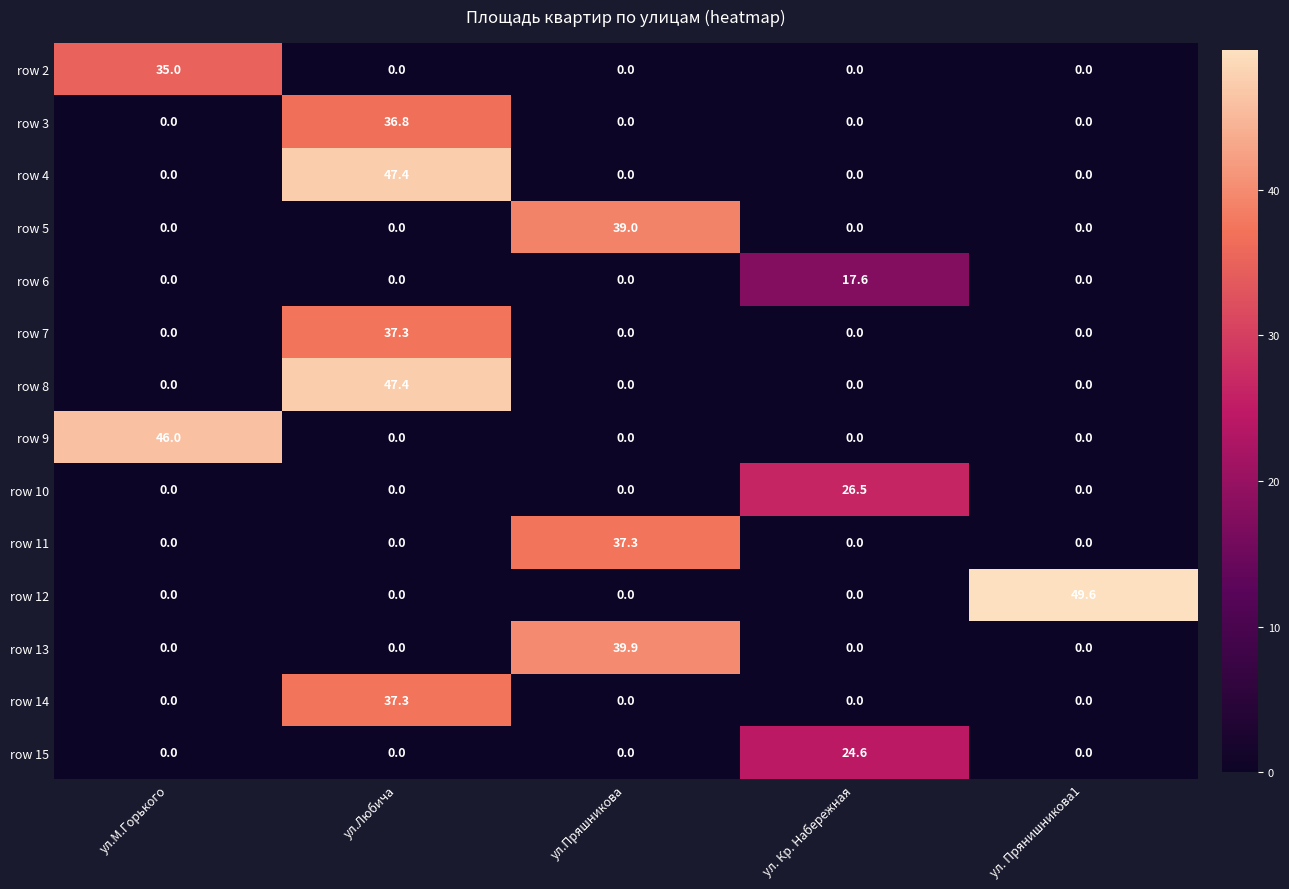

At which category does the chart reach its peak across all series?

ул. Прянишникова1